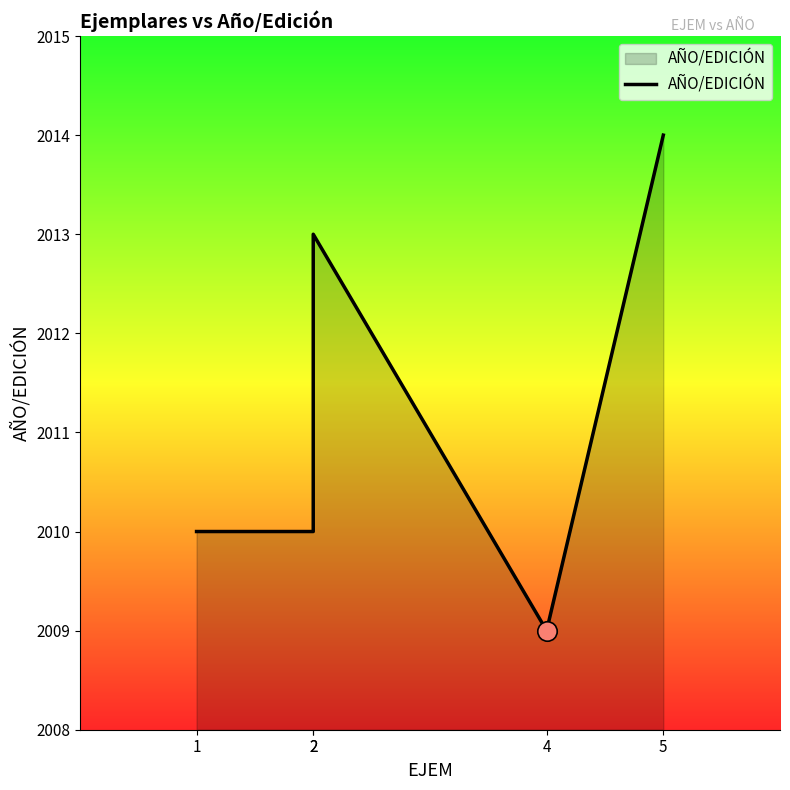

What is the greatest value displayed?

2014